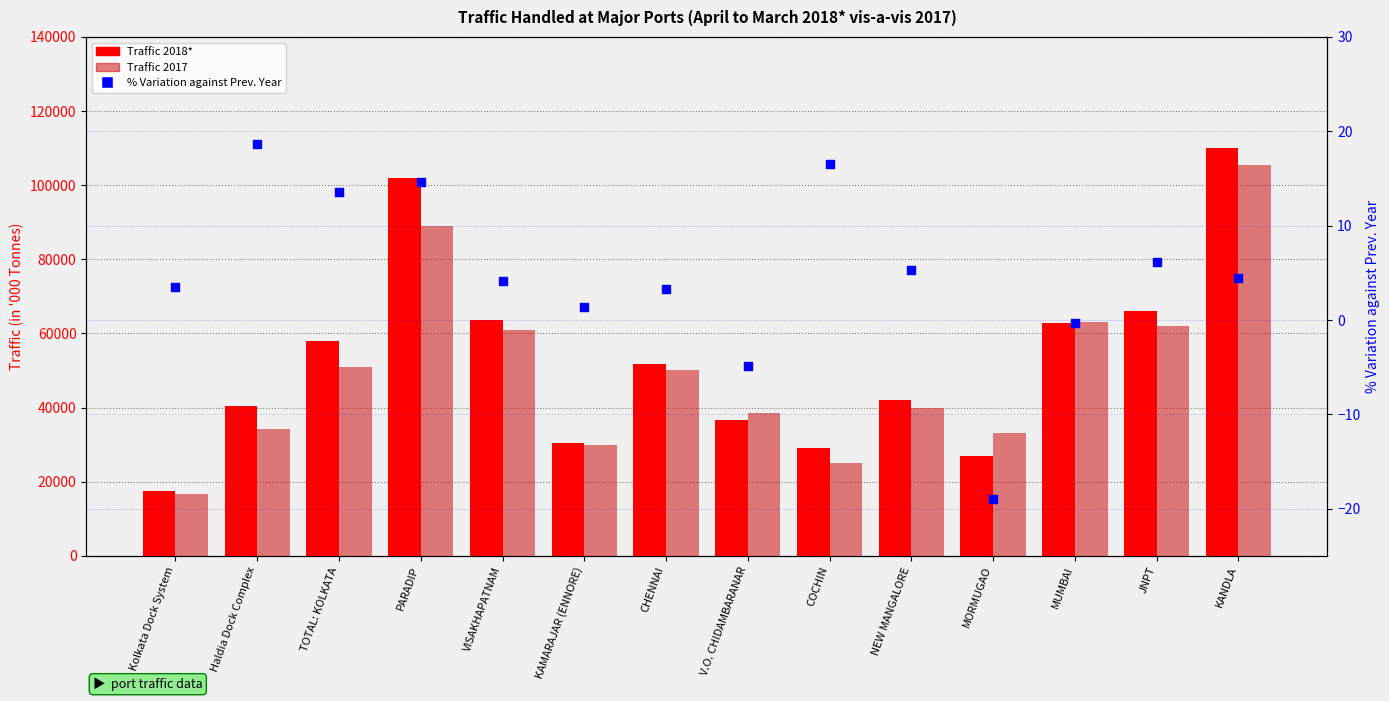

At how many categories does at least one series exceed 98371?

2